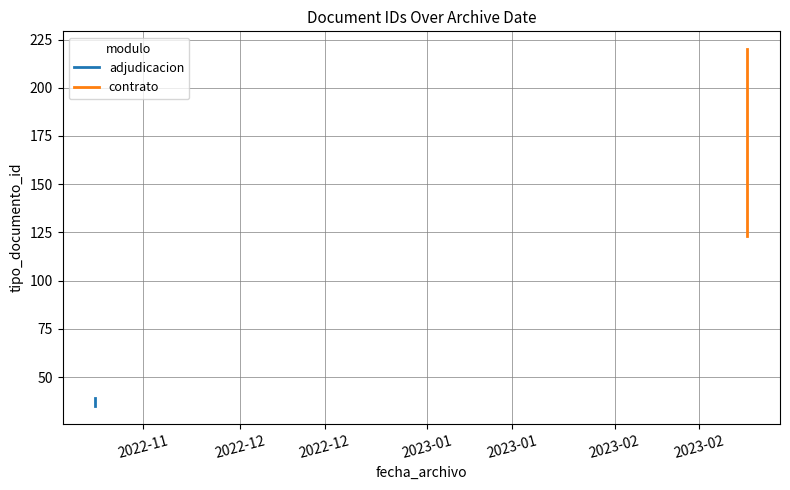

What is the minimum value shown in the chart?

35